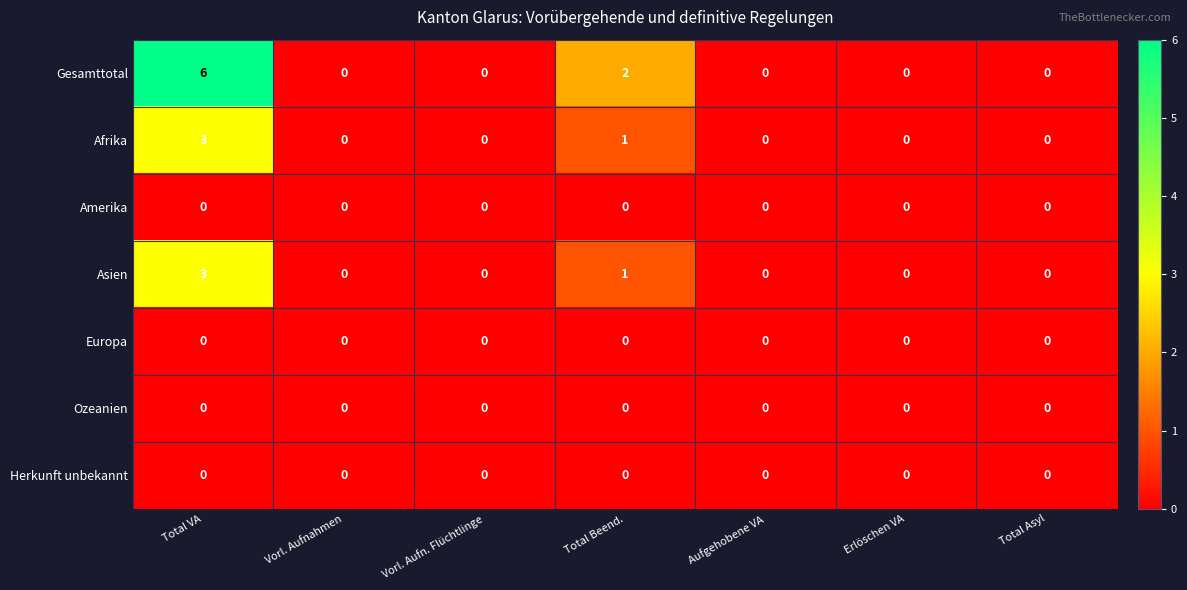

What is the difference between the maximum and second lowest values in the Asien series?

3